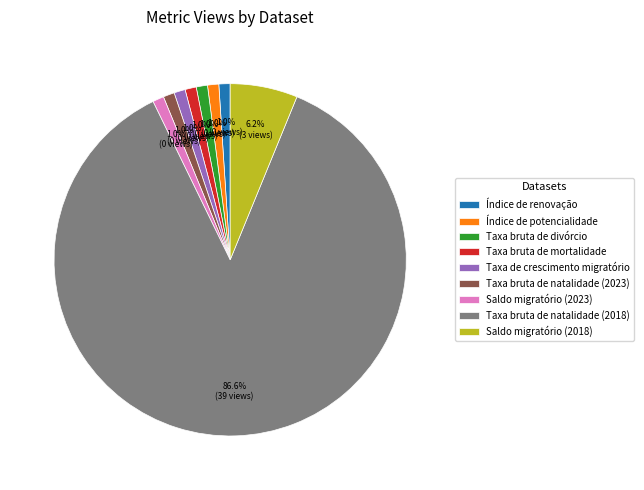

Which category has the biggest portion of the pie?

Taxa bruta de natalidade (2018)